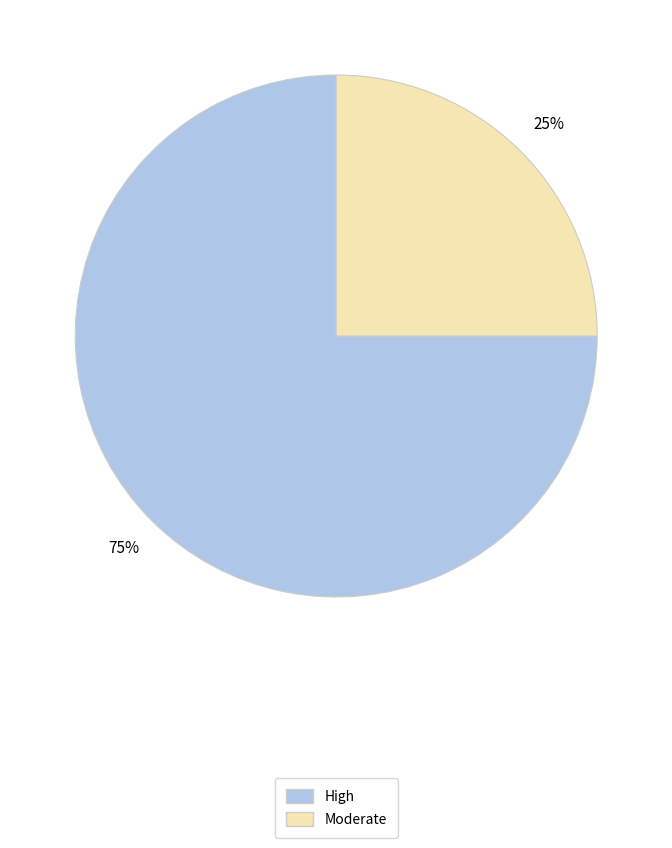

Does any single category account for the majority?

Yes